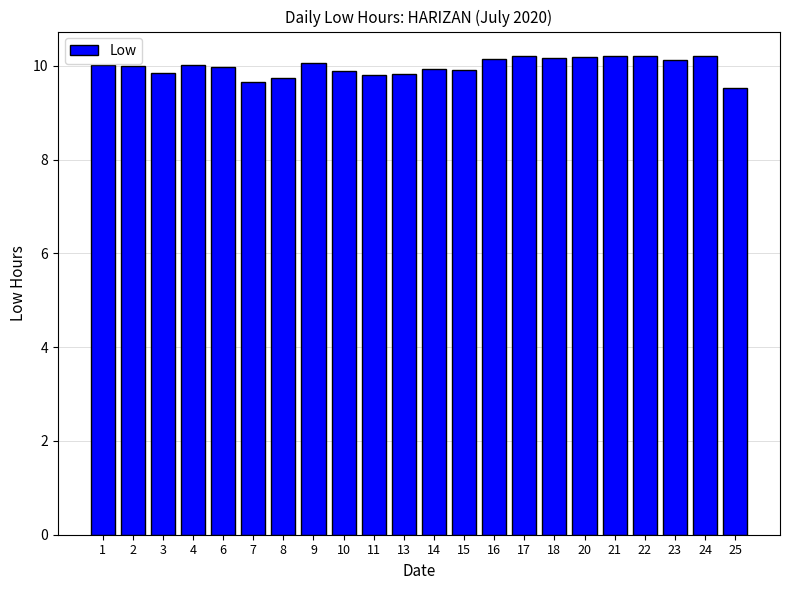

What is the average value?

10.0